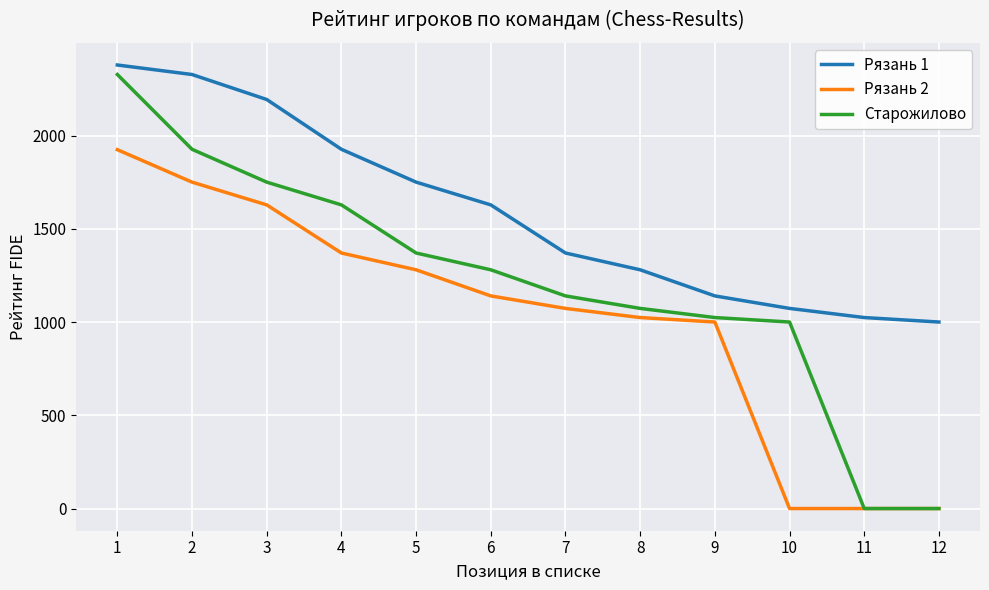

Reading left to right, transcribe all the data shown in this chart.

Рязань 1: 2378	2327	2193	1926	1750	1628	1370	1280	1140	1073	1024	1000
Рязань 2: 1924	1750	1628	1370	1280	1140	1073	1024	1000	0	0	0
Старожилово: 2327	1926	1750	1628	1370	1280	1140	1073	1024	1000	0	0